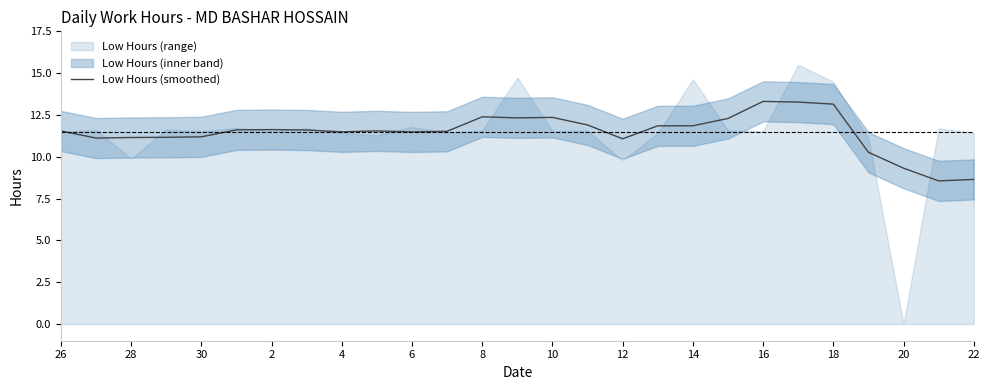

How many points are lower than both their immediate neighbors (excluding endpoints)?

6